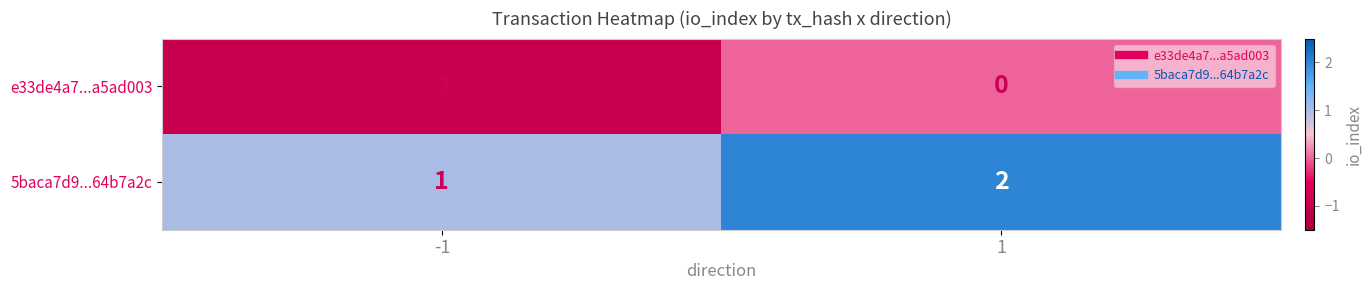

At which category is the sum across all series the highest?

1